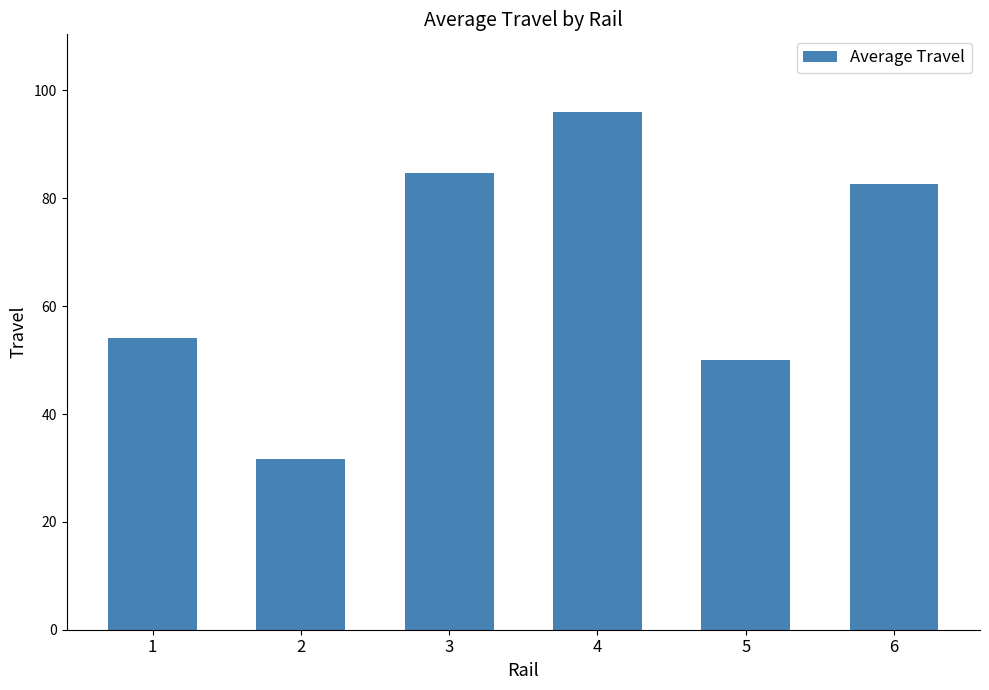

What is the difference between the second highest and minimum values?

53.0